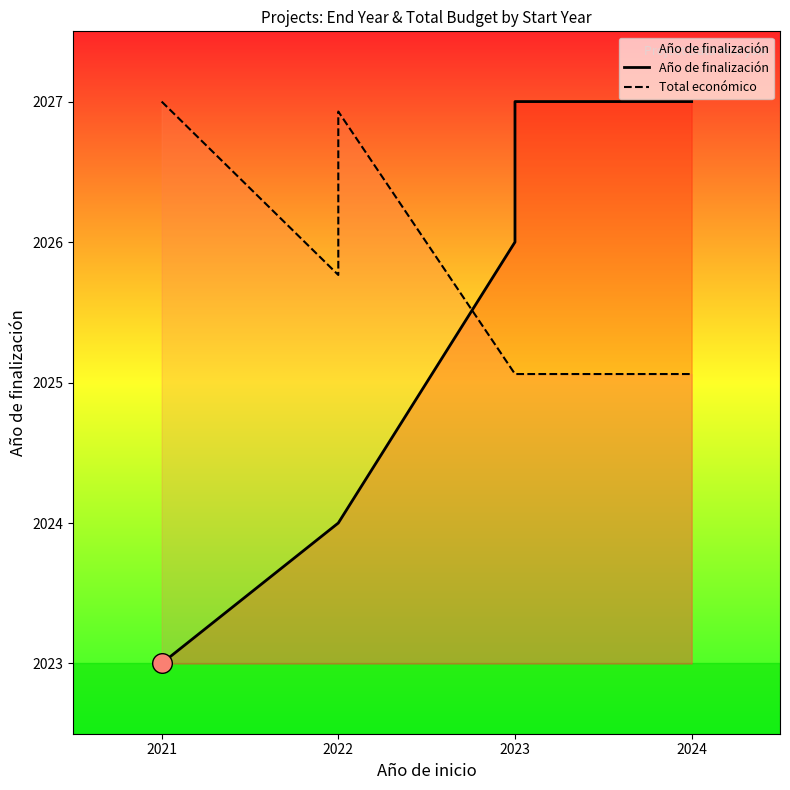

What are all the series names shown in the legend?

Año de finalización, Total económico